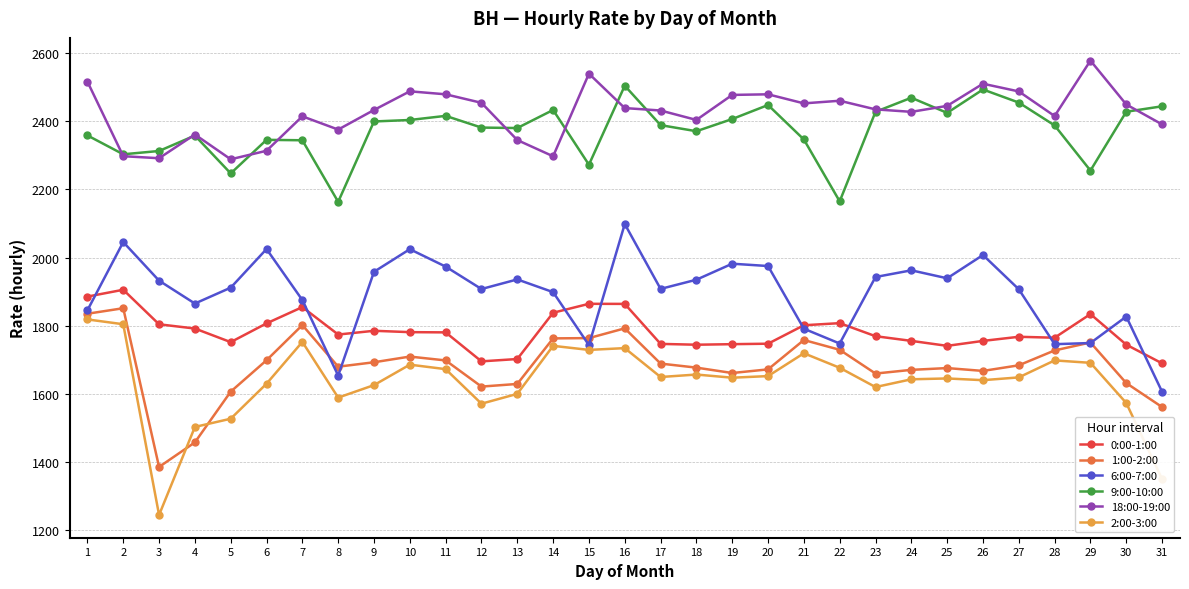

What is the approximate value of 9:00-10:00 at 23?

2428.2